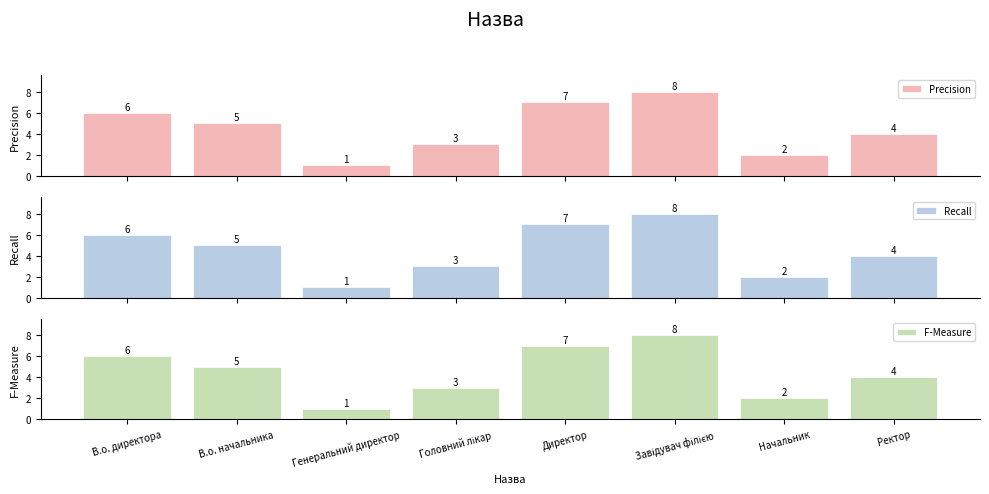

Reading left to right, extract all data points from this chart.

Precision: 6	5	1	3	7	8	2	4
Recall: 6	5	1	3	7	8	2	4
F-Measure: 6	5	1	3	7	8	2	4